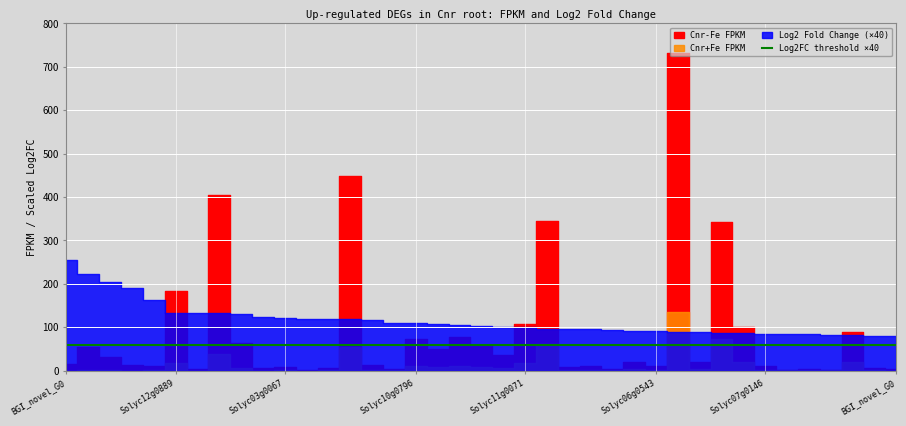

Which series has the largest range (max minus min)?

Cnr-Fe FPKM